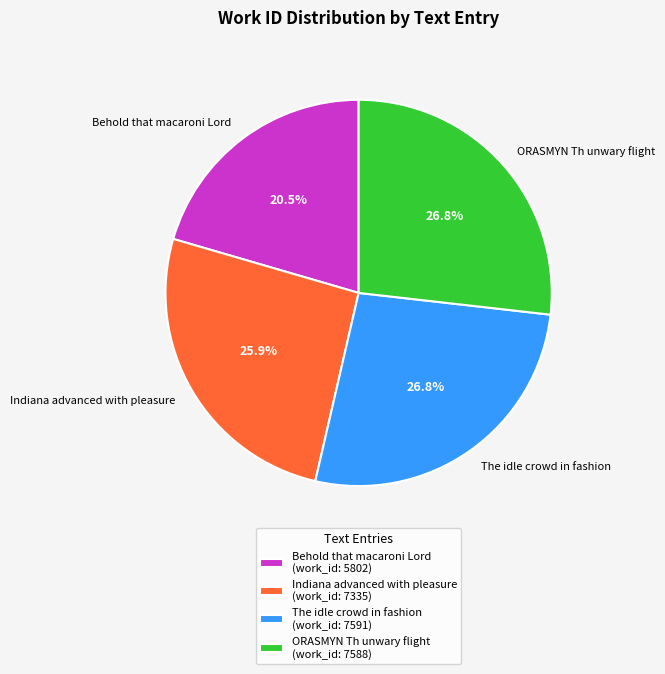

What is the ratio of the value at The idle crowd in fashion to the value at Indiana advanced with pleasure?

1.0